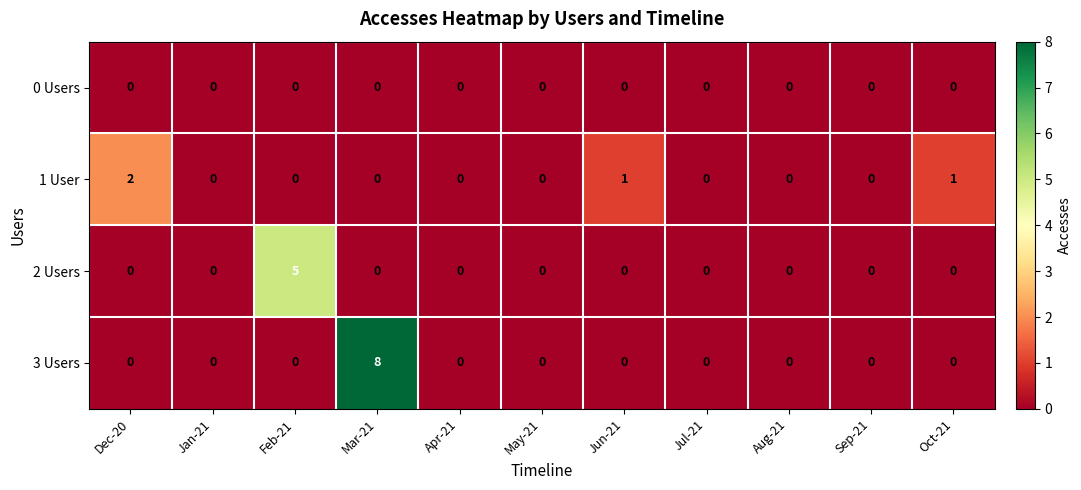

What is the total value across all series at Dec-20?

2